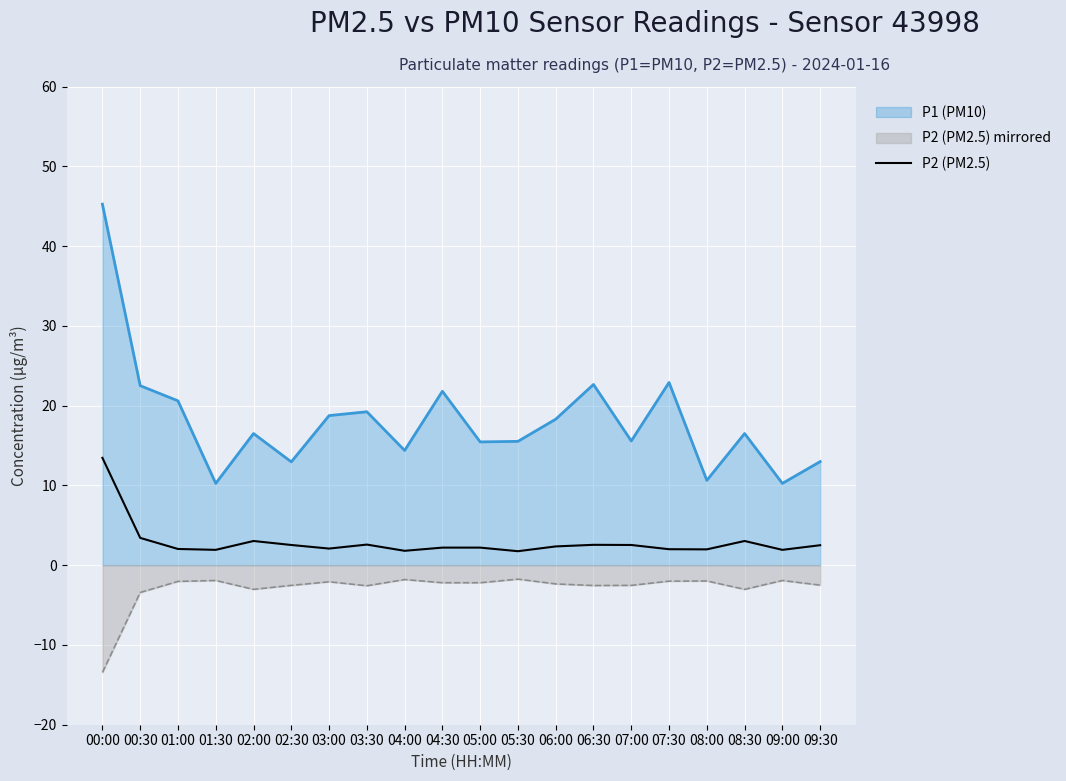

True or false: the data has more than 0 interior local peaks.

True